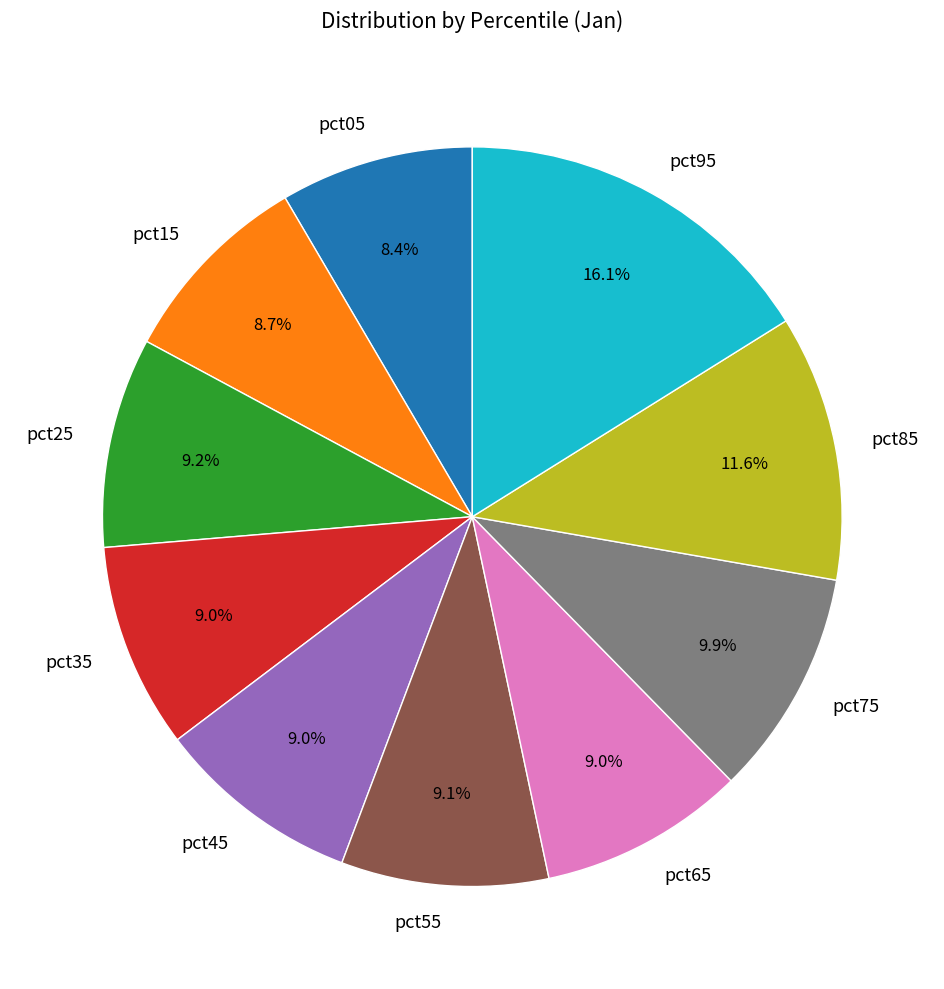

Is it true that pct55 is 21% of the pie?

False